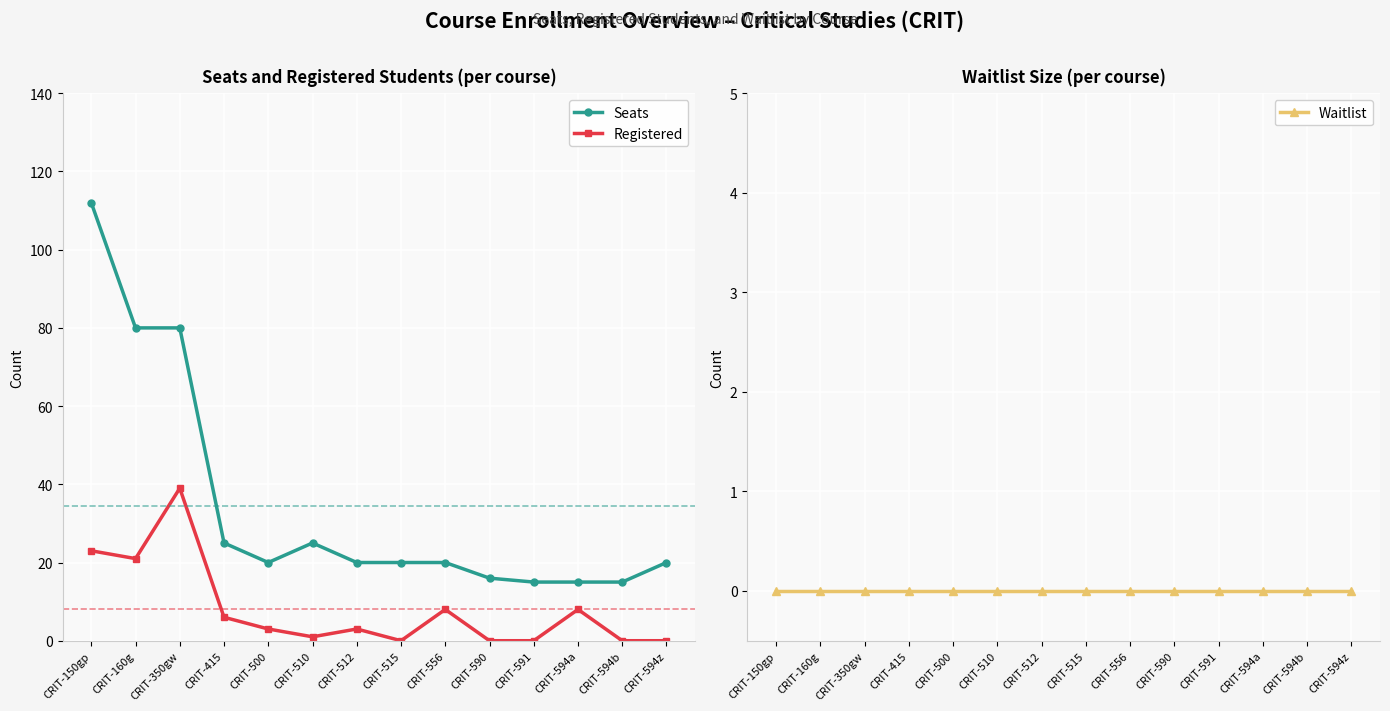

What is the spread (max minus min) of values at CRIT-515?

20